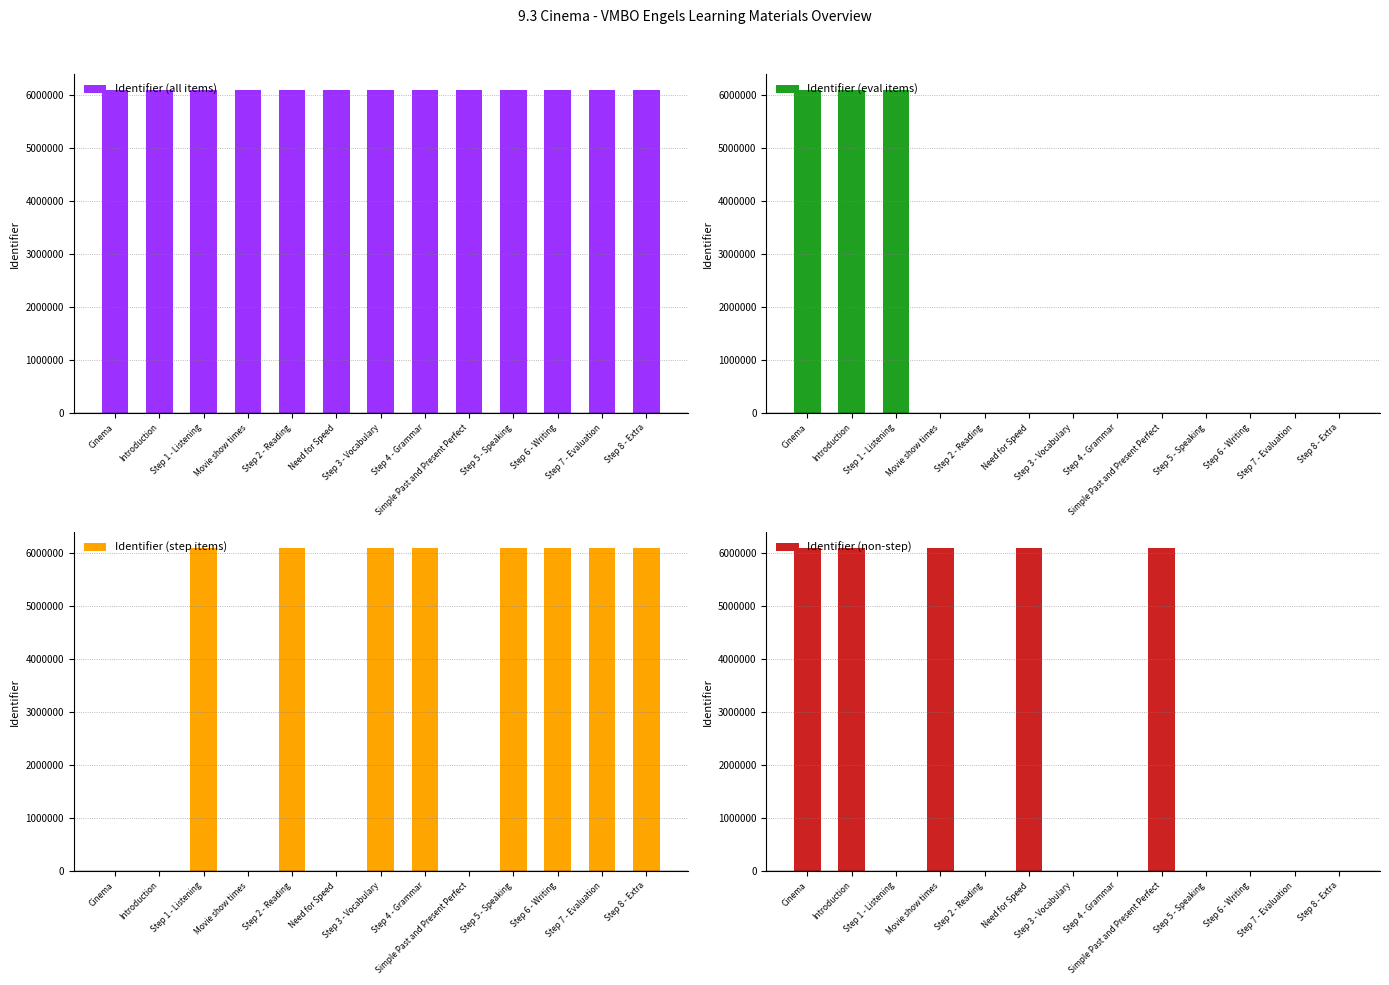

How many data points in Identifier (all items) are above 6084805?

6